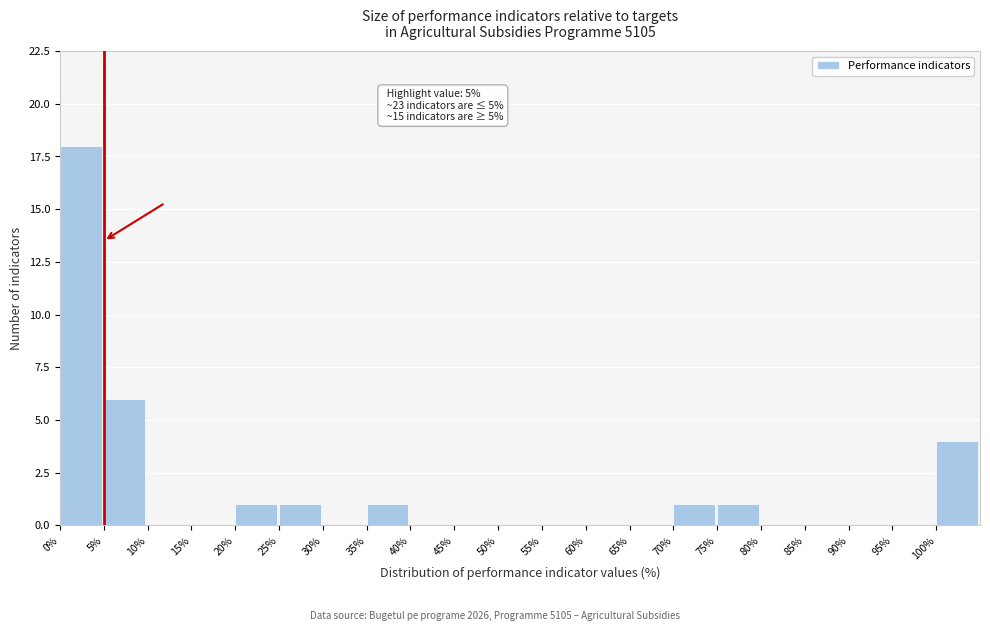

Which range on the x-axis has the tallest bar?

0 to 5